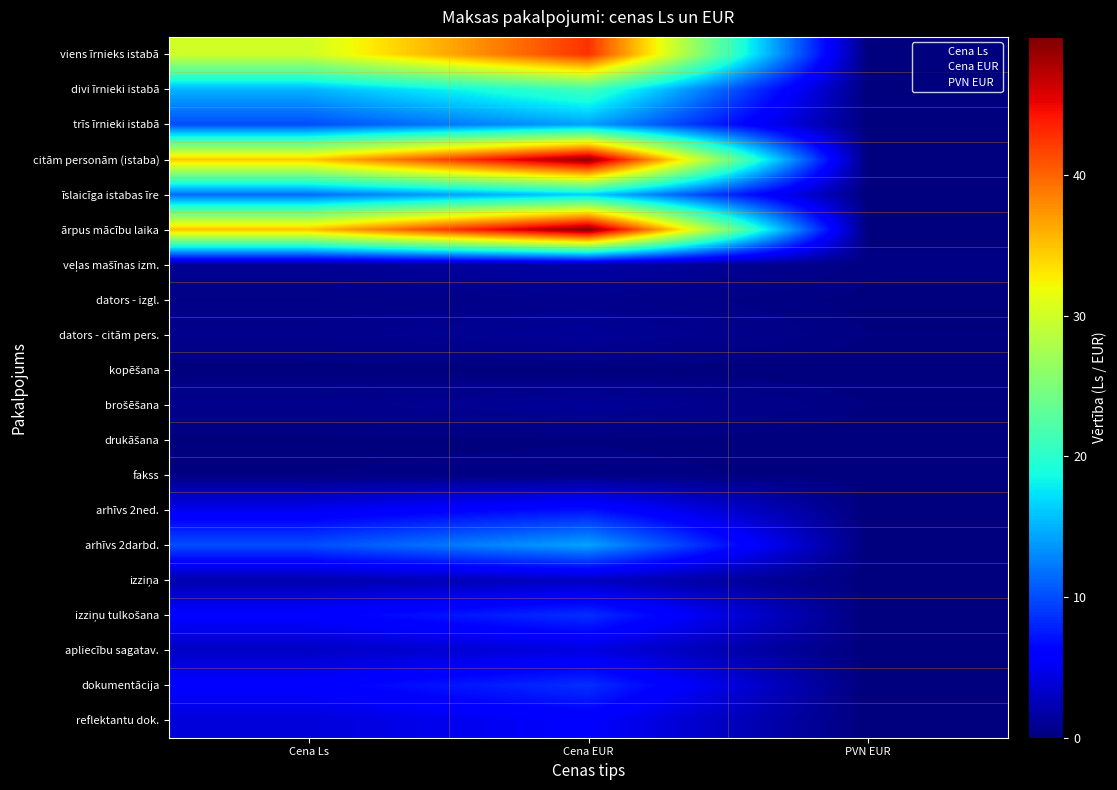

Rank the series by their maximum value, from highest to lowest.

ārpus mācību laika, citām personām (istaba), viens īrnieks istabā, divi īrnieki istabā, īslaicīga istabas īre, trīs īrnieki istabā, arhīvs 2darbd., izziņu tulkošana, dokumentācija, arhīvs 2ned., reflektantu dok., apliecību sagatav., izziņa, veļas mašīnas izm., dators - citām pers., brošēšana, dators - izgl., fakss, drukāšana, kopēšana